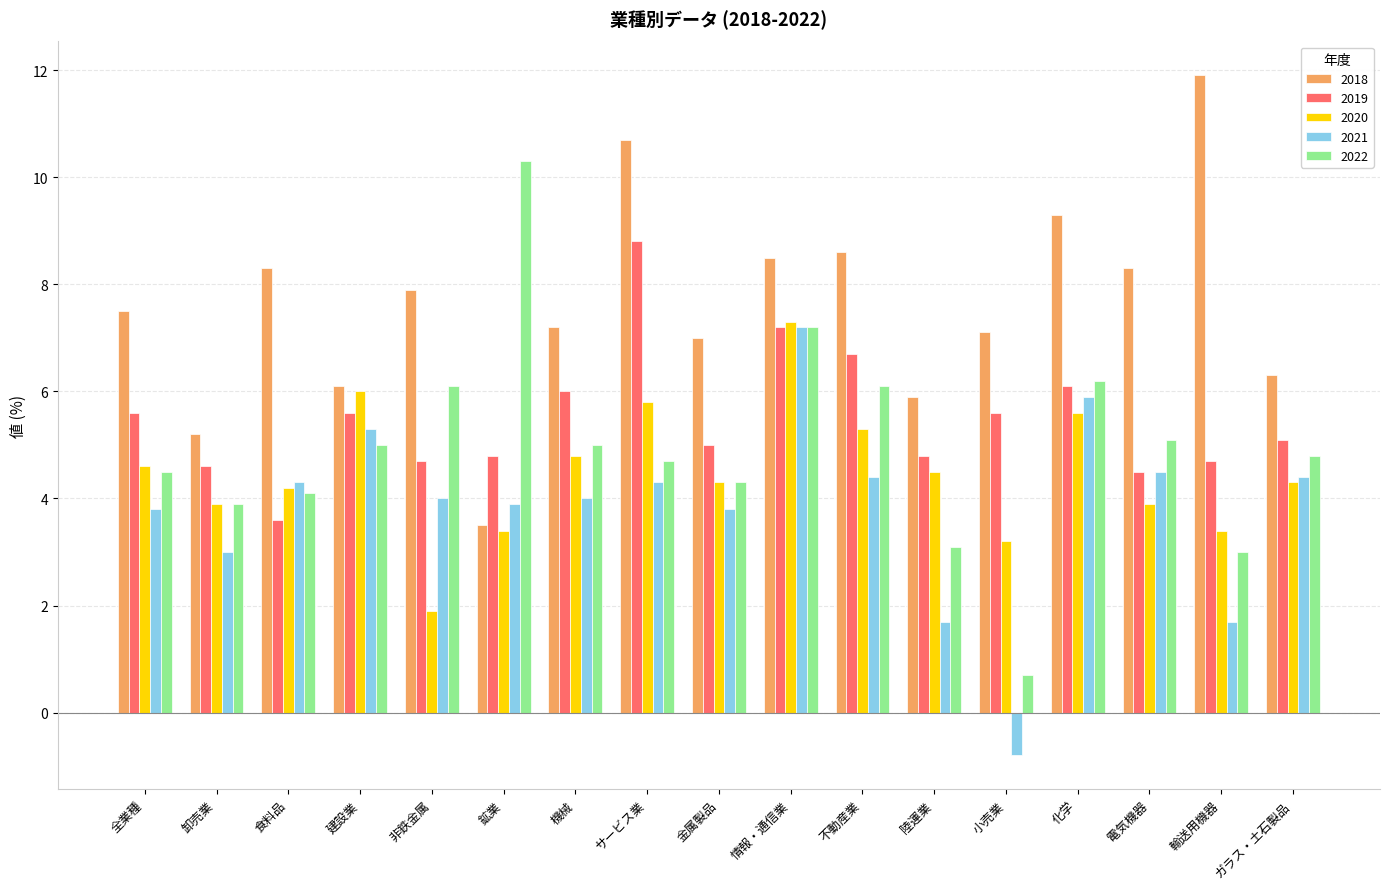

Which category has the highest value in the 2022 series?

鉱業